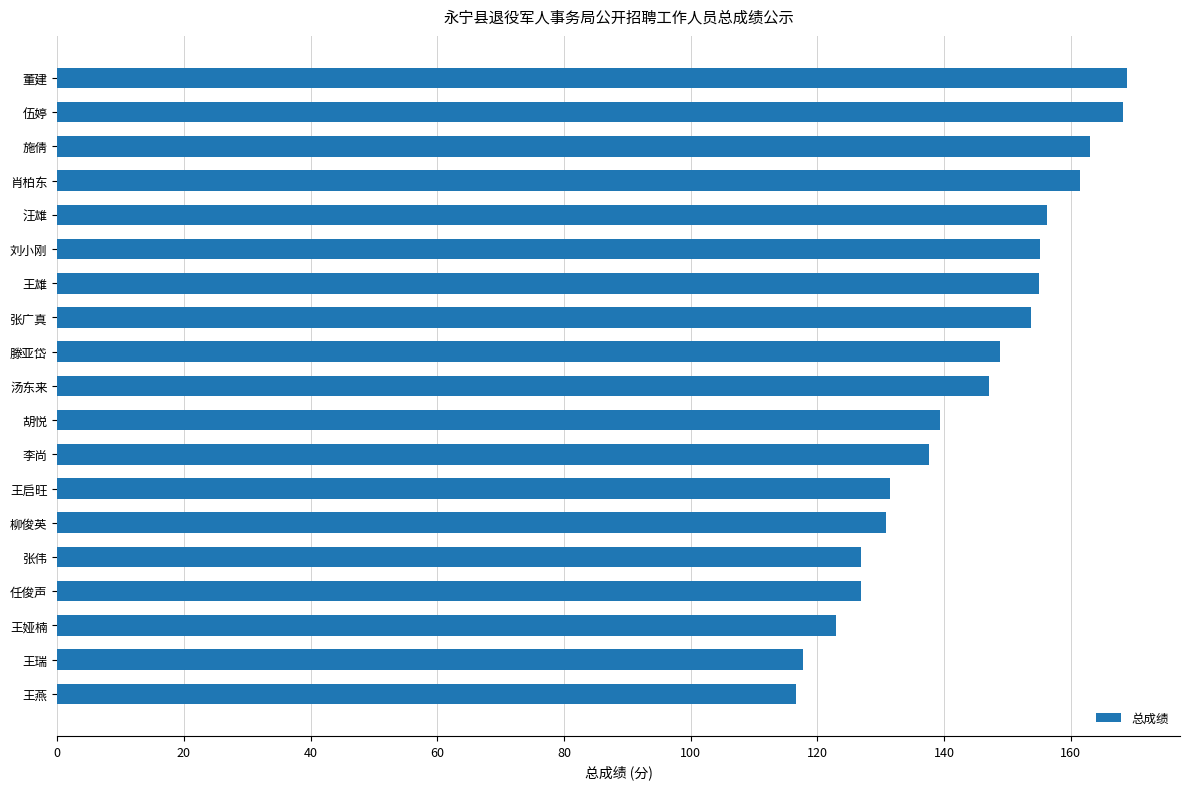

What value does the data have at 柳俊英?

130.8